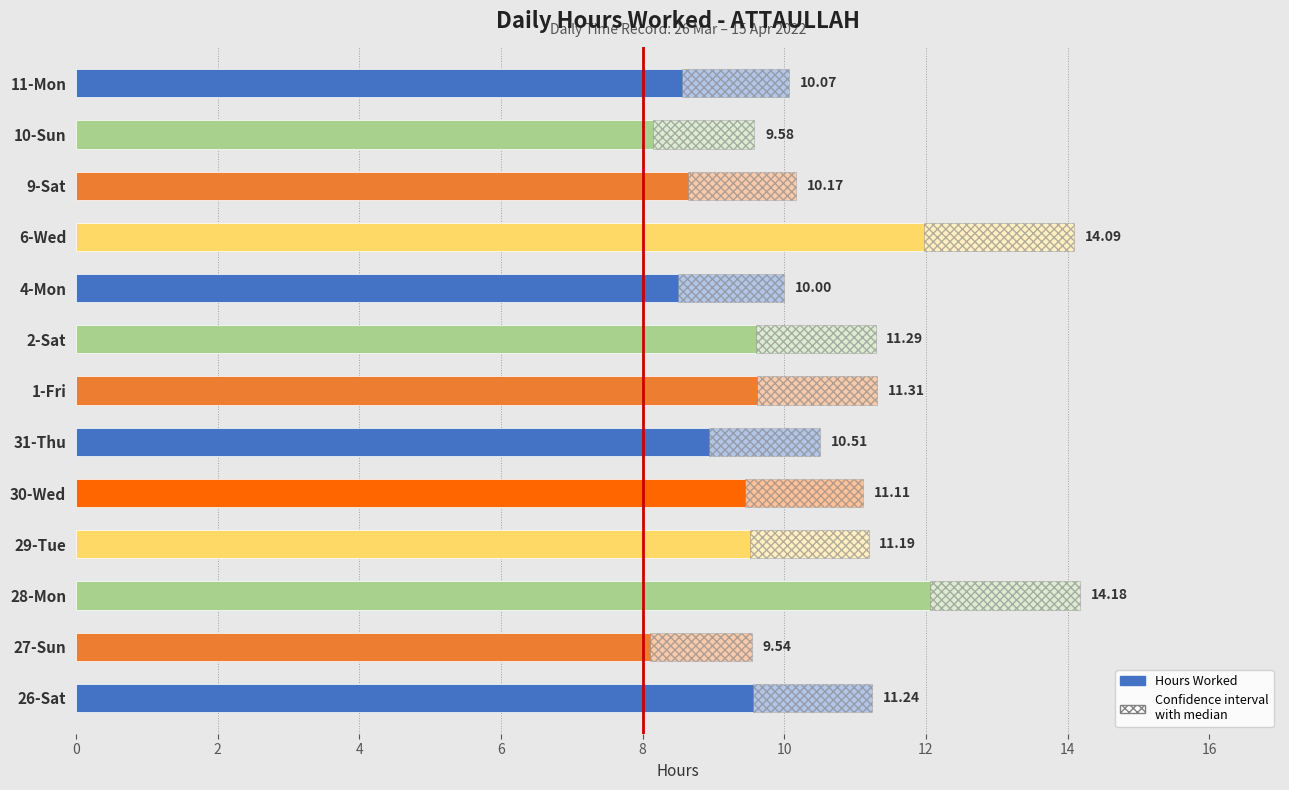

What is the sum of the values at 8 and 12?

21.2